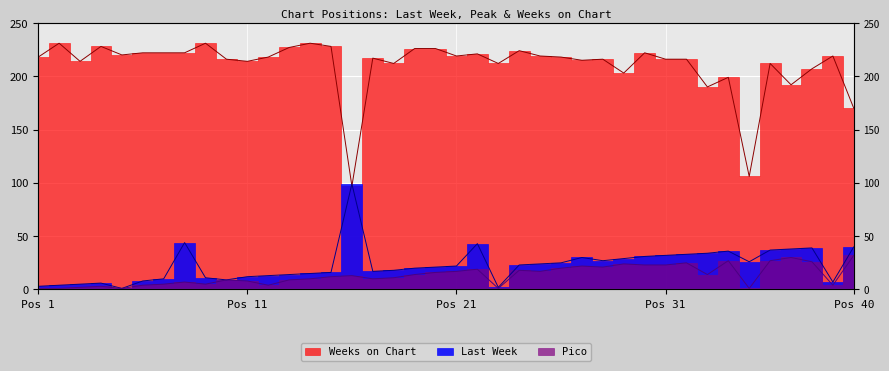

True or false: Pico has a value of 10 at 14.

True